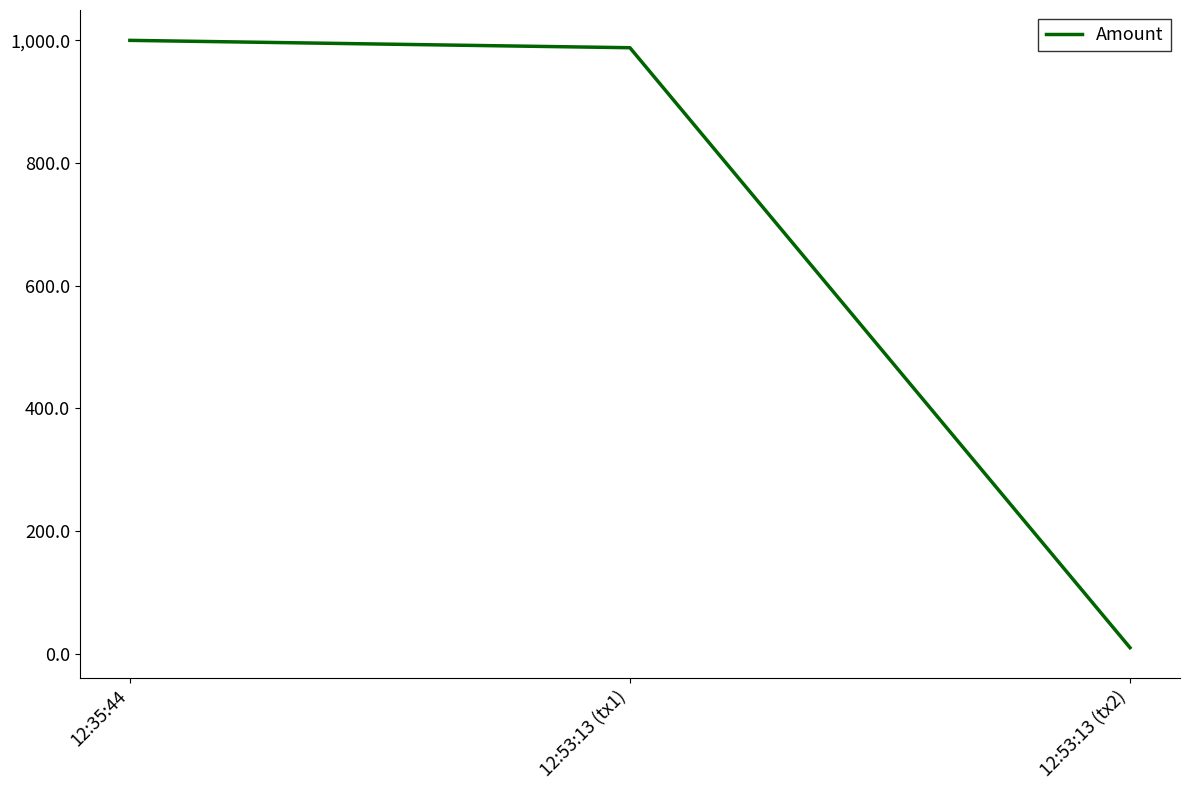

List the labels in order of value, smallest first.

12:53:13 (tx2), 12:53:13 (tx1), 12:35:44